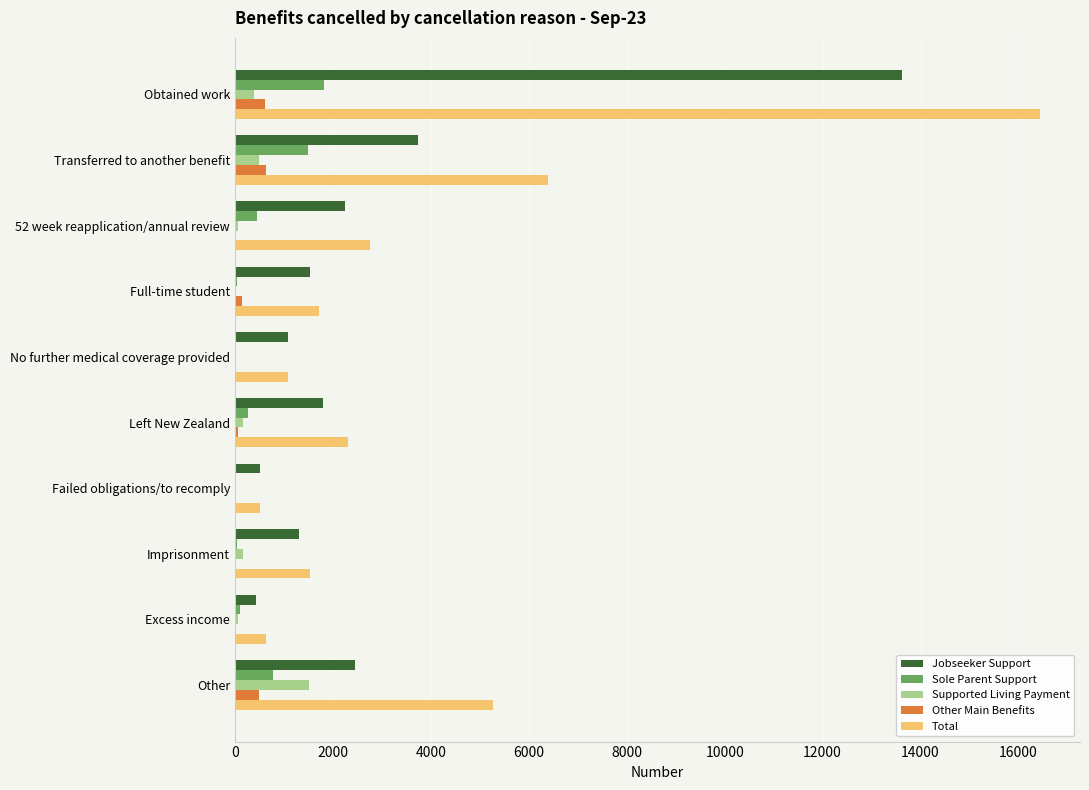

Which series has the largest total across all categories?

Total